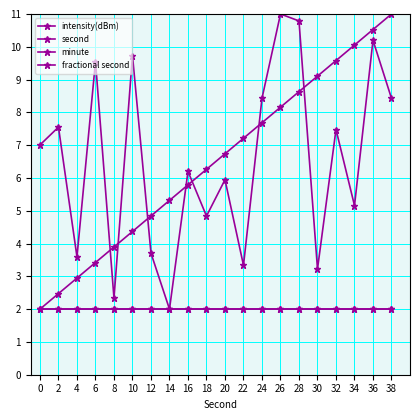

Does the chart have visible grid lines?

Yes